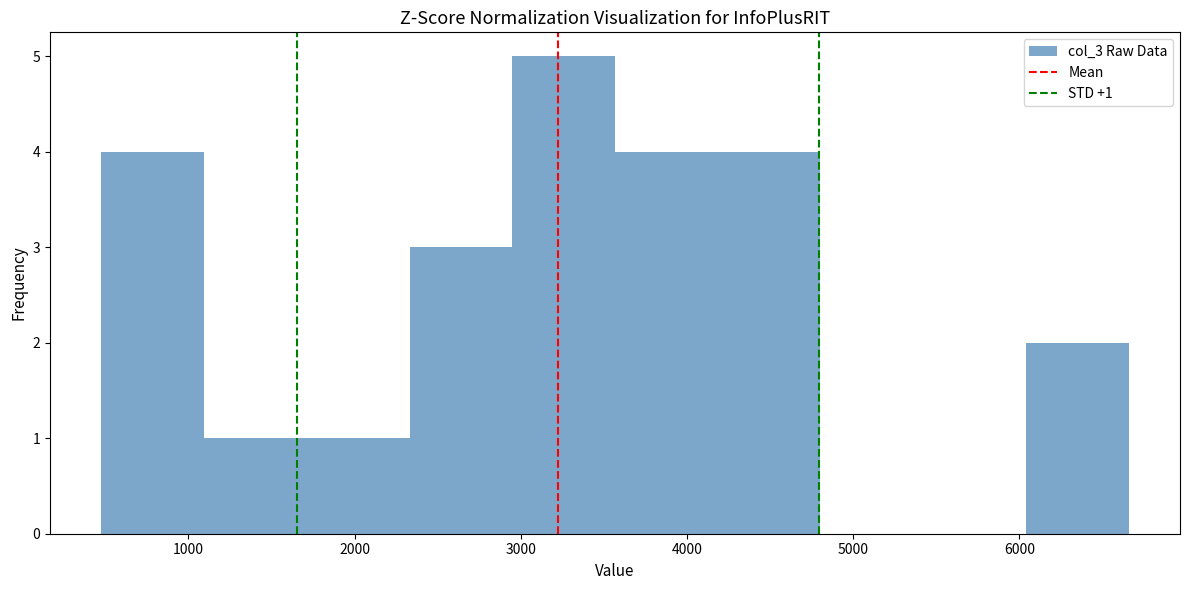

Over which range of the x-axis is the bar tallest?

2900 to 3600